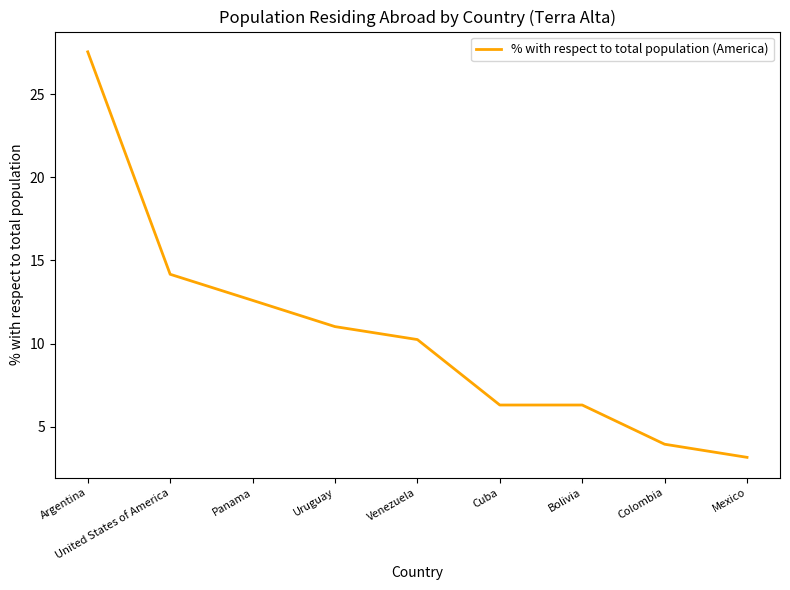

Between Colombia and United States of America, which is larger?

United States of America